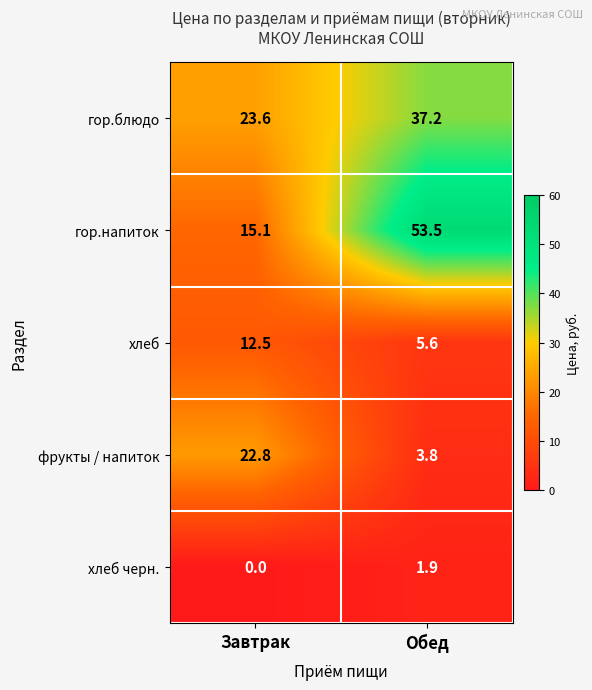

Reading left to right, extract all data points from this chart.

гор.блюдо: 23.6	37.2
гор.напиток: 15.1	53.5
хлеб: 12.5	5.6
фрукты / напиток: 22.8	3.8
хлеб черн.: 0.0	1.9